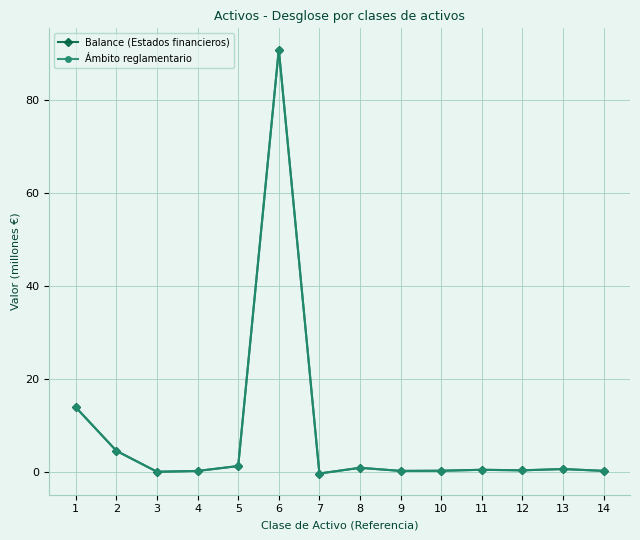

Which category has the highest value across all series?

6